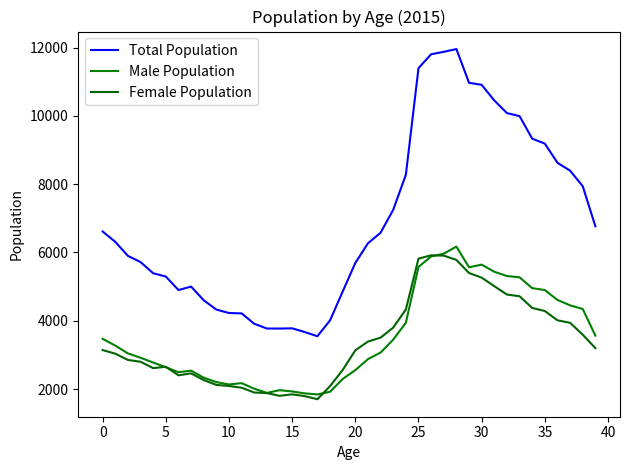

Which series has the widest spread of values?

Total Population